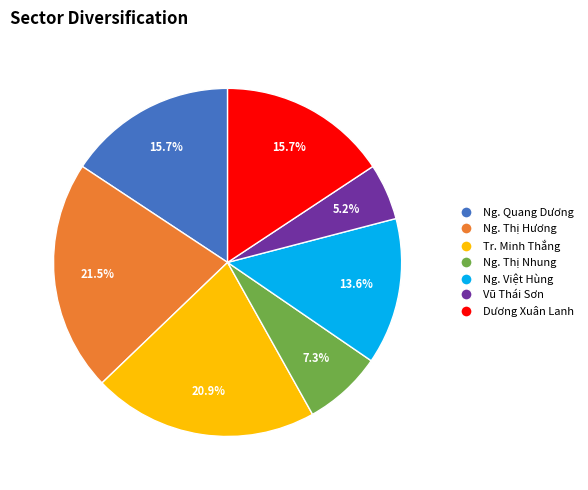

To the nearest percent, what is the average slice percentage?

14%